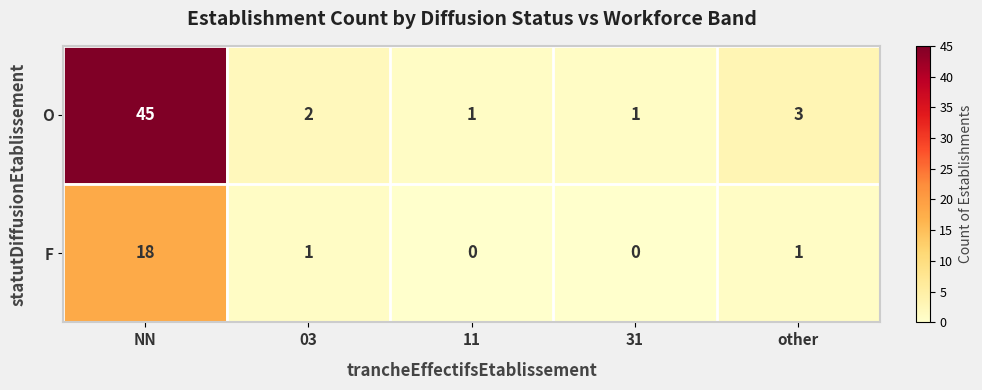

Rank the series by their maximum value, from highest to lowest.

O, F